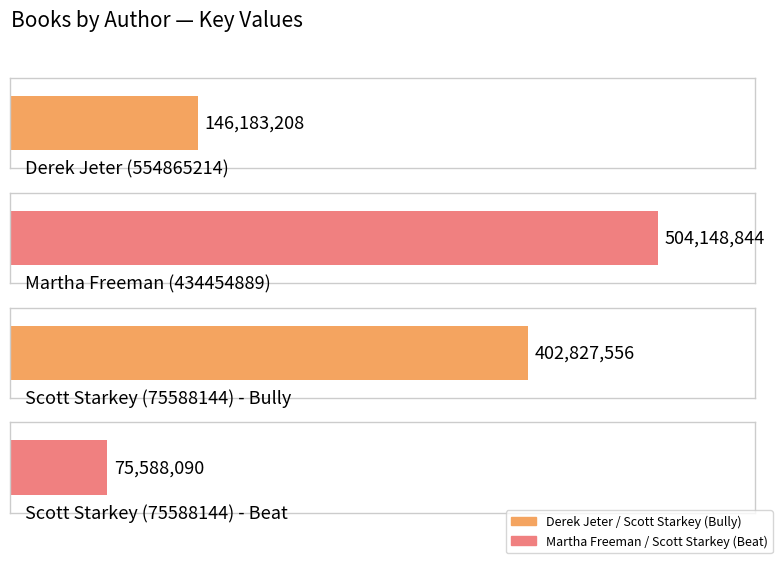

What is the minimum value shown in the chart?

75588090